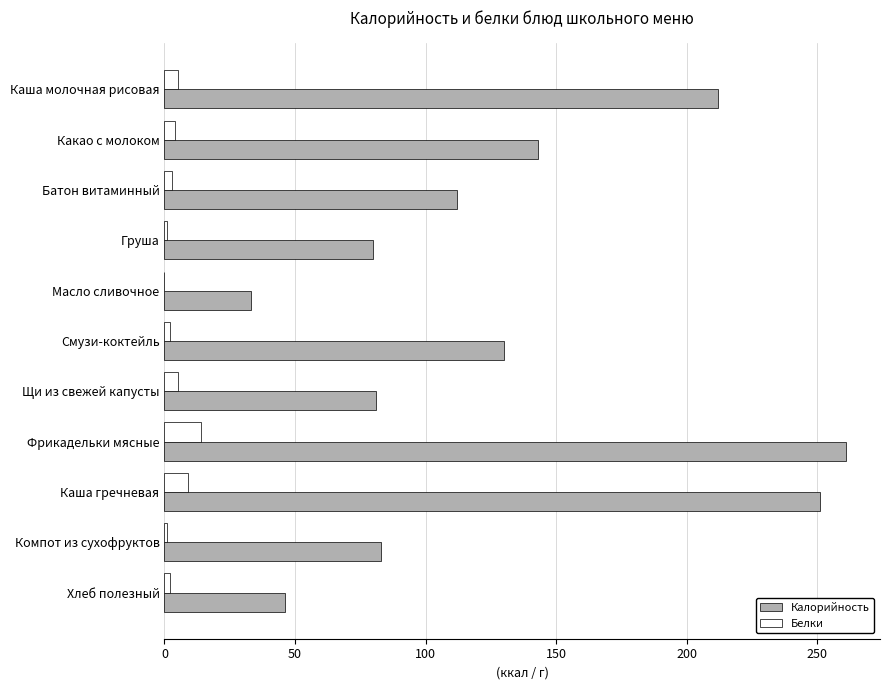

Between Смузи-коктейль and Каша гречневая, which series saw the biggest shift?

Калорийность